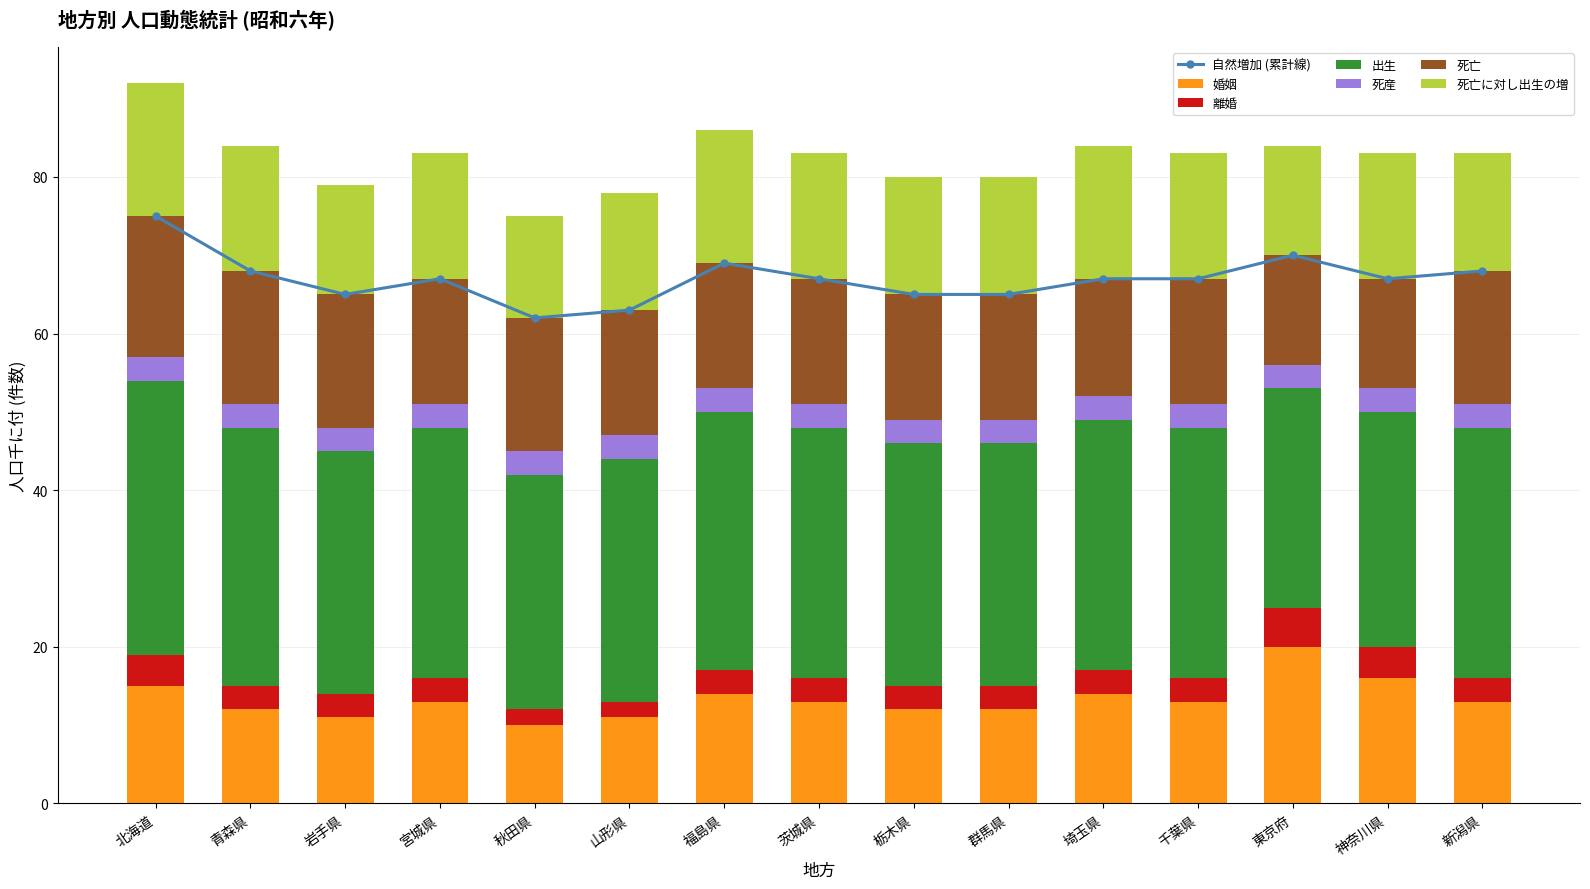

Which category has the highest value in the 死亡に対し出生の増 series?

北海道